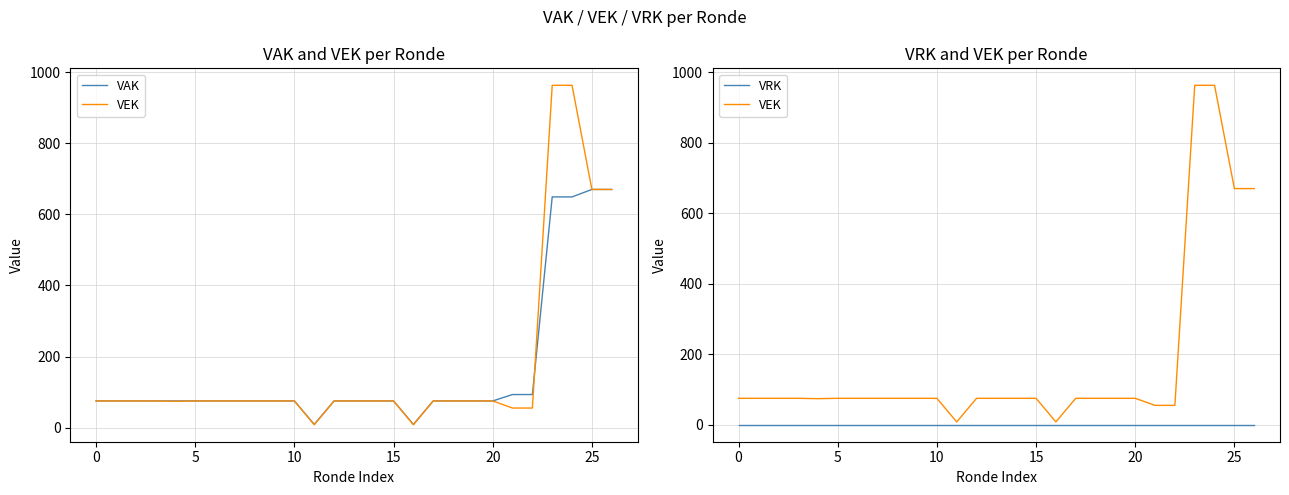

True or false: VRK has more than 2 points higher than both neighbors.

False